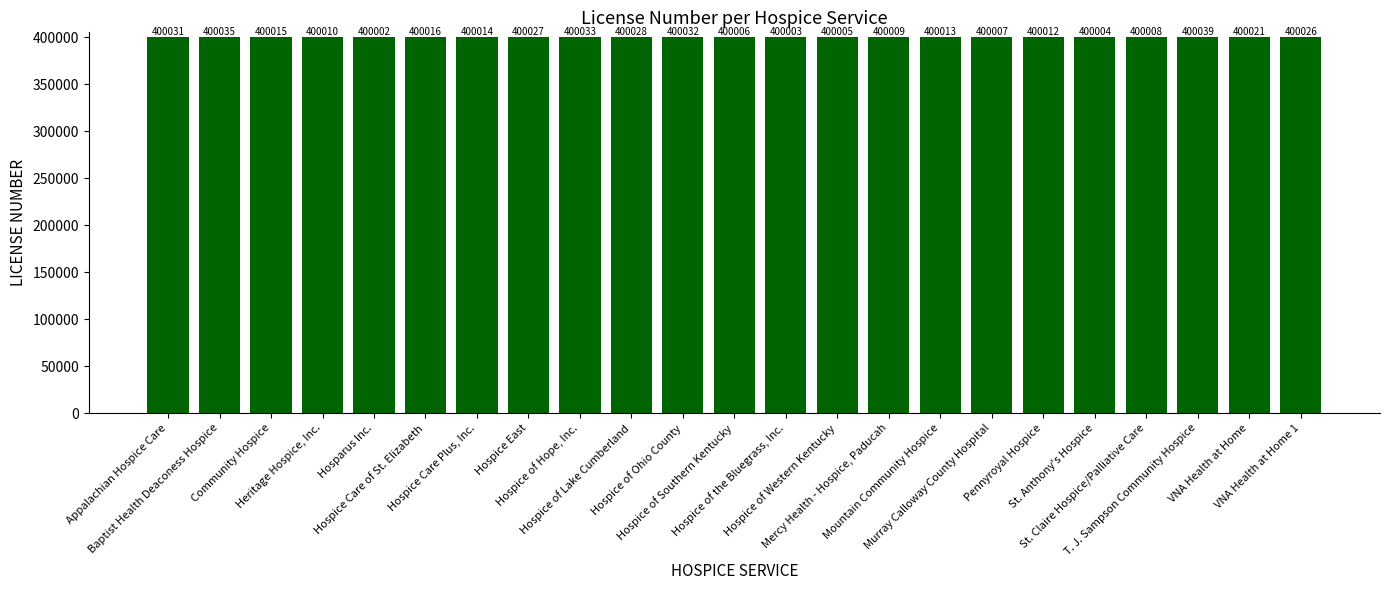

Rank the categories by value from highest to lowest.

T. J. Sampson Community Hospice, Baptist Health Deaconess Hospice, Hospice of Hope, Inc., Hospice of Ohio County, Appalachian Hospice Care, Hospice of Lake Cumberland, Hospice East, VNA Health at Home 1, VNA Health at Home, Hospice Care of St. Elizabeth, Community Hospice, Hospice Care Plus, Inc., Mountain Community Hospice, Pennyroyal Hospice, Heritage Hospice, Inc., Mercy Health - Hospice, Paducah, St. Claire Hospice/Palliative Care, Murray Calloway County Hospital, Hospice of Southern Kentucky, Hospice of Western Kentucky, St. Anthony's Hospice, Hospice of the Bluegrass, Inc., Hosparus Inc.